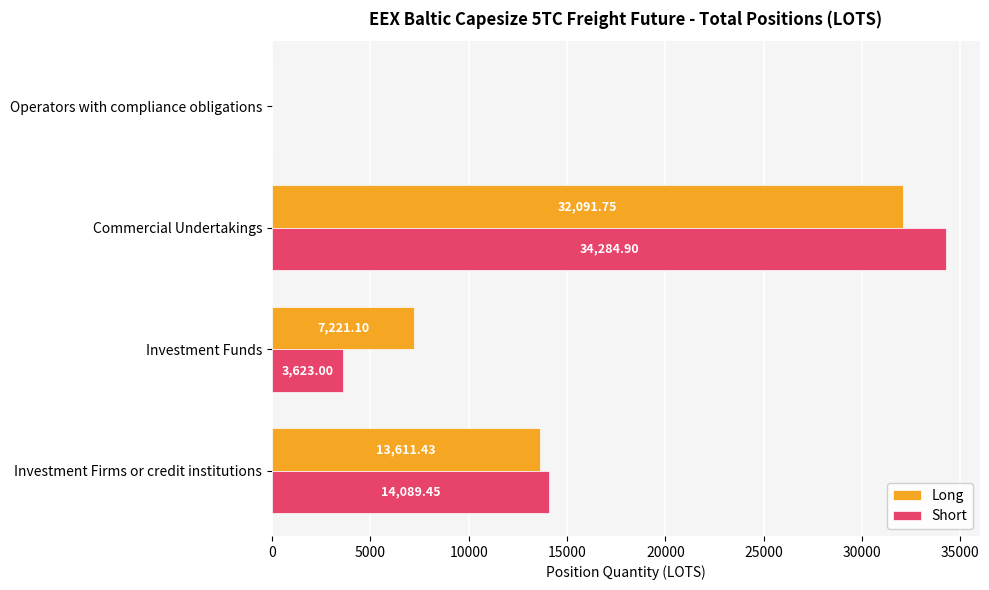

At which category does the chart reach its peak across all series?

Commercial Undertakings